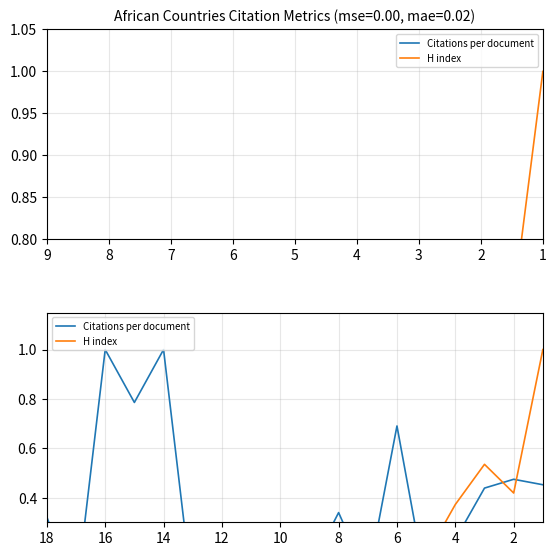

What is the maximum value shown in the chart?

1.0